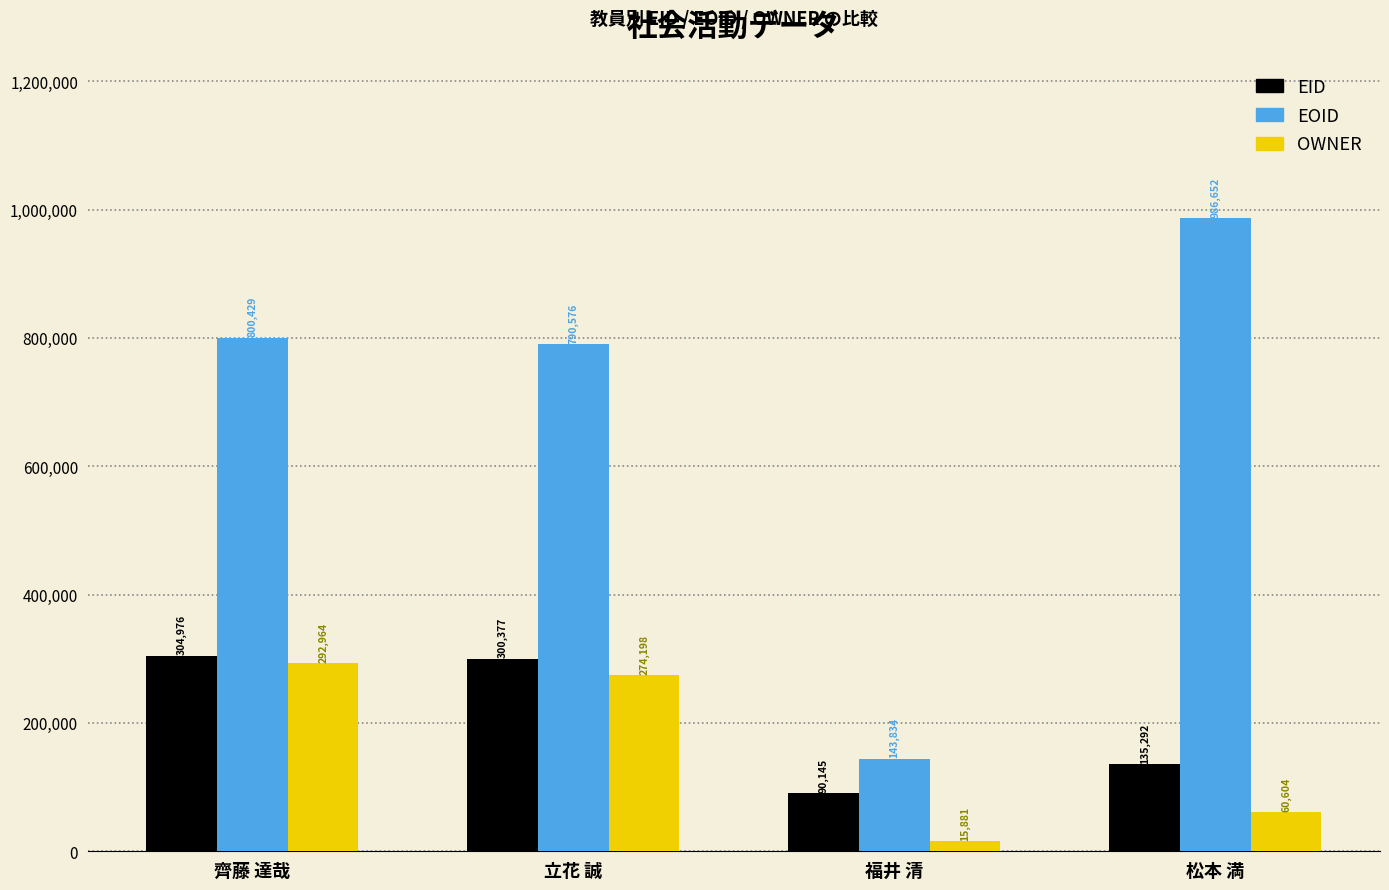

Between 立花 誠 and 福井 清, which series saw the biggest shift?

EOID